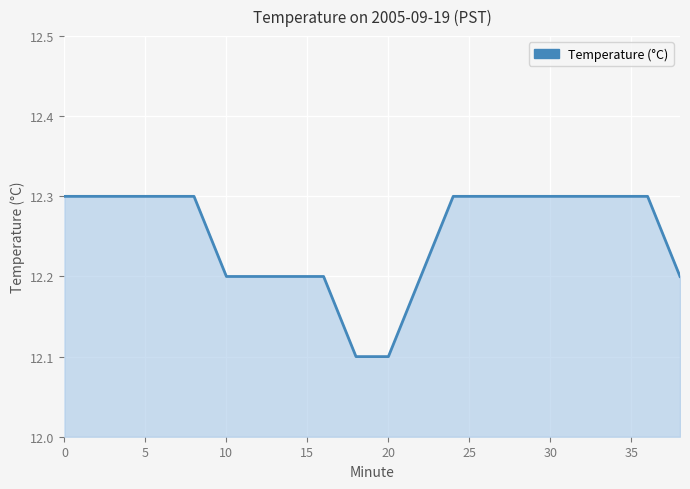

What is the maximum value shown in the chart?

12.3